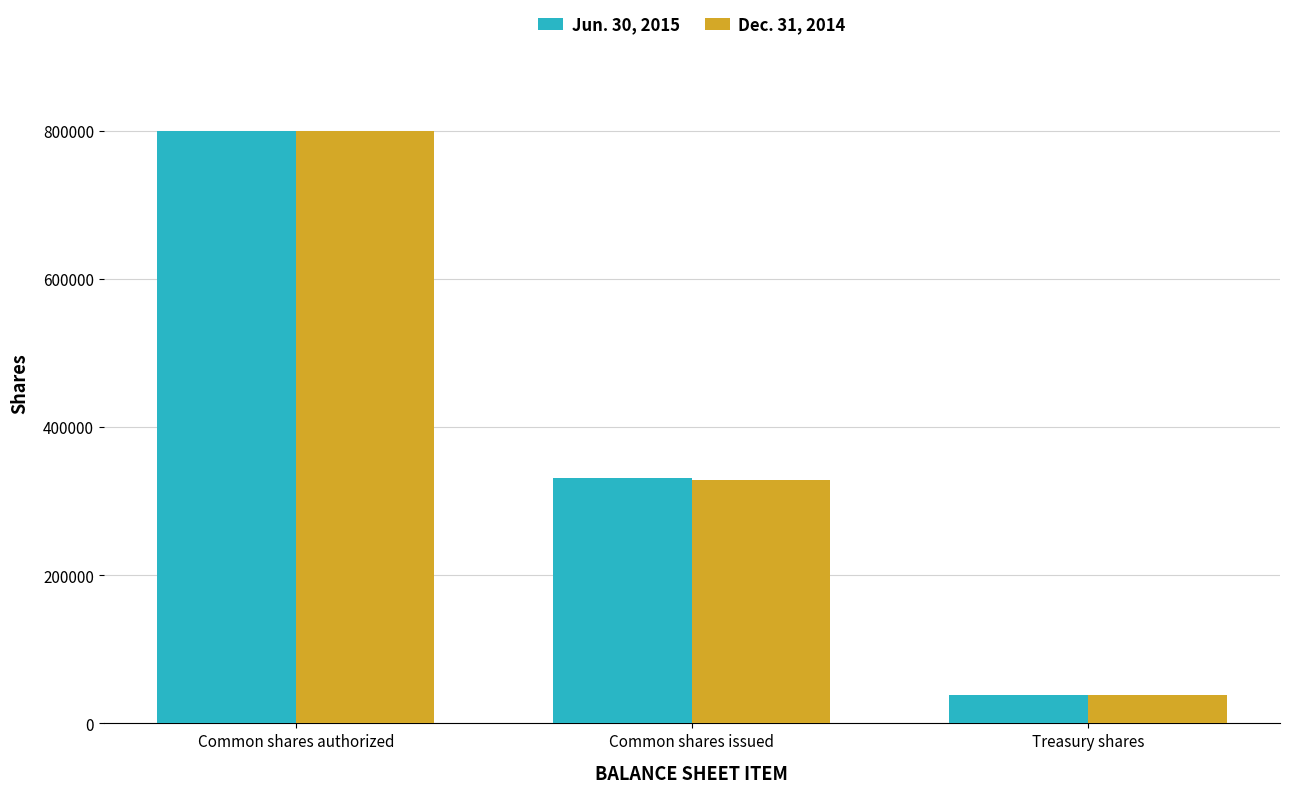

What is the smallest value displayed?

38788